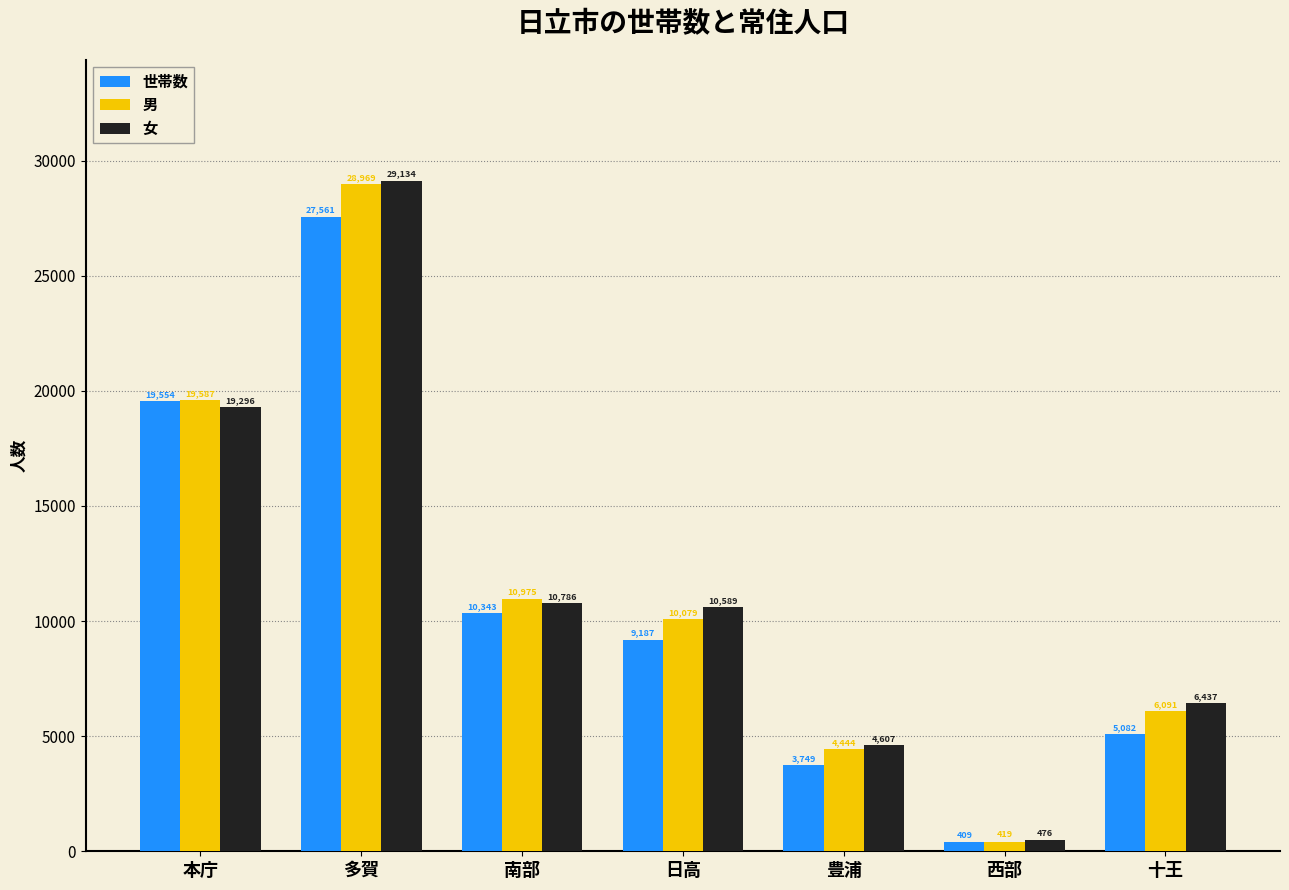

Rank the series by their maximum value, from lowest to highest.

世帯数, 男, 女